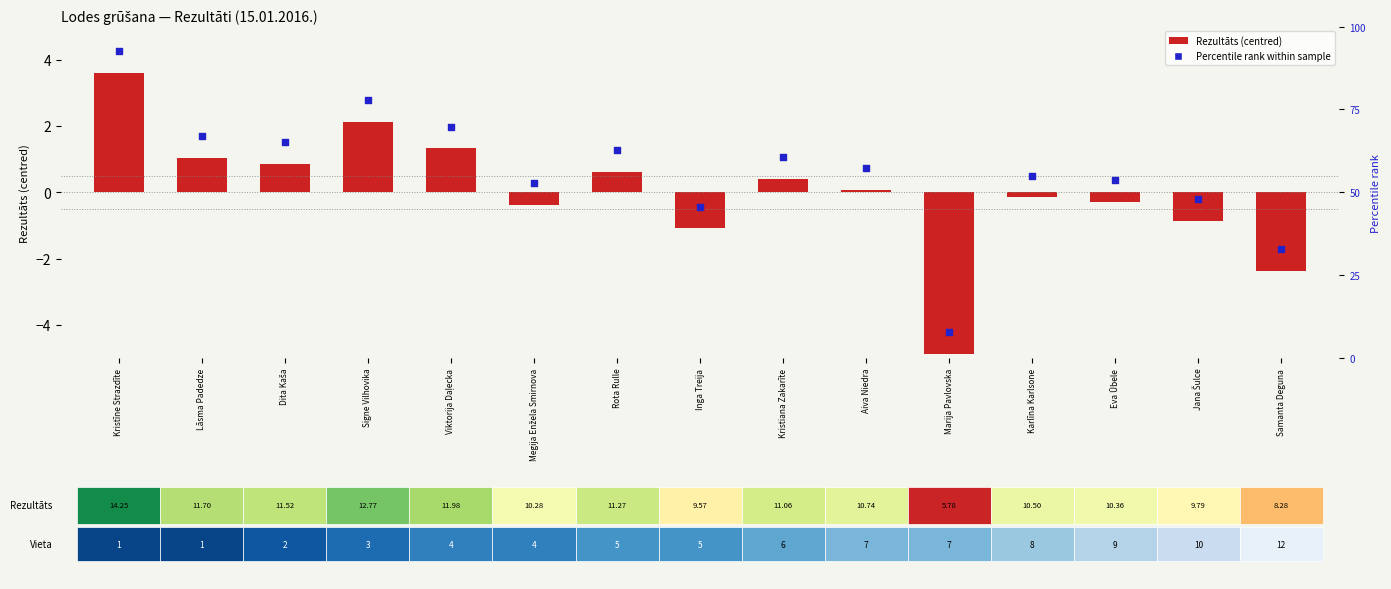

Which category has the highest value across all series?

Kristīne Strazdīte